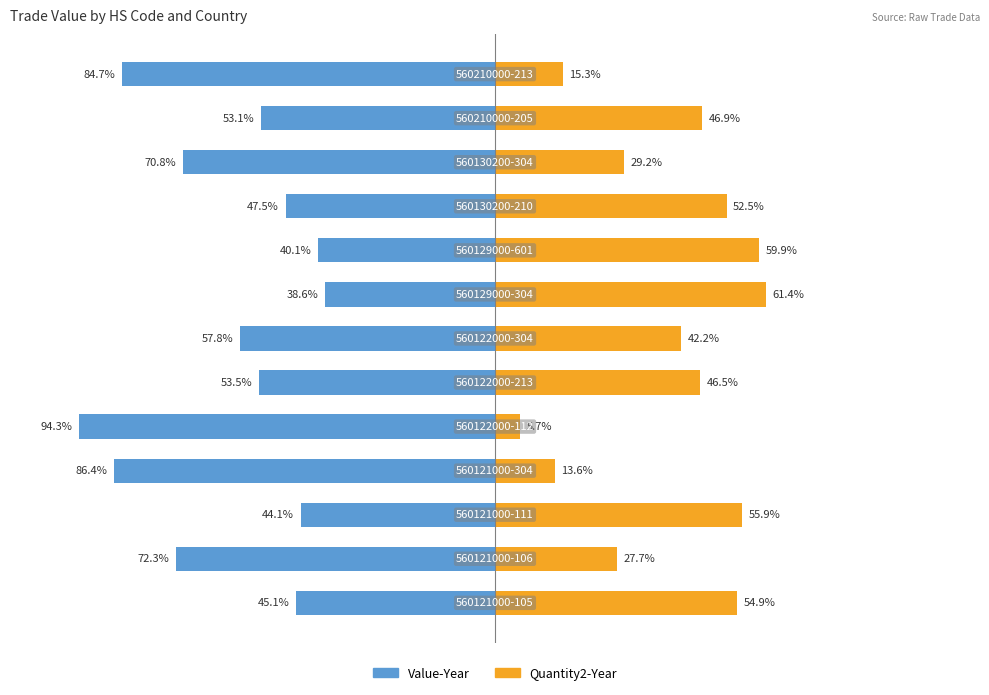

What is the average value of the Value-Year series?

-60.6